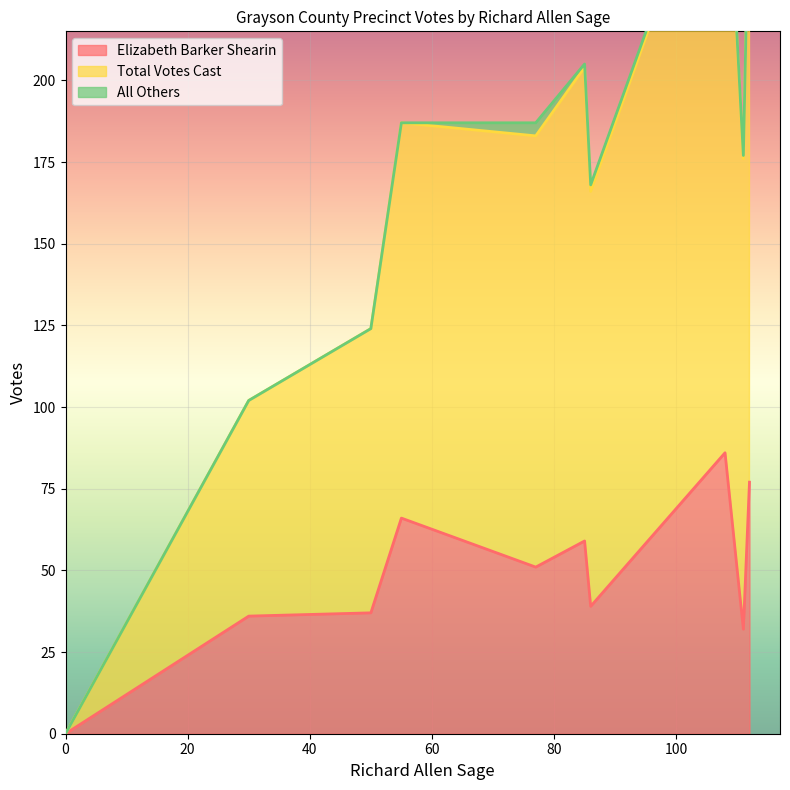

Does the chart display data point markers on the line(s)?

No